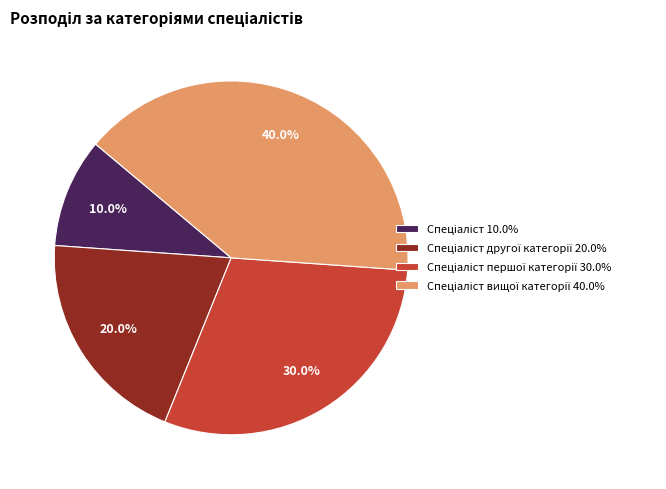

How many segments does this pie chart have?

4